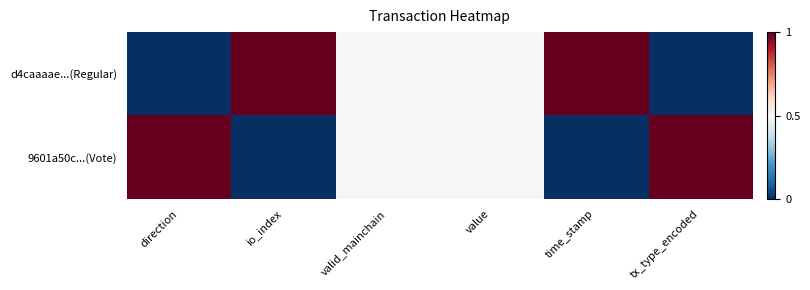

At which category is the sum across all series the highest?

direction